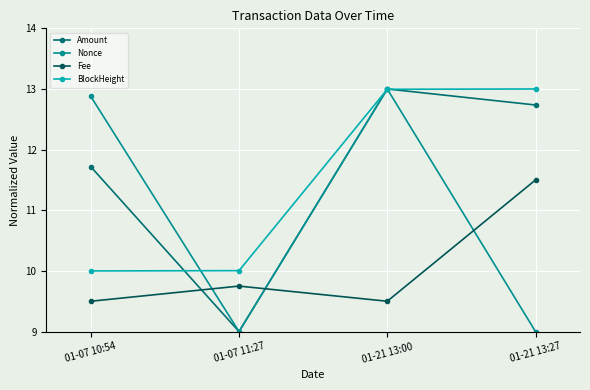

Which series has the largest total across all categories?

Amount